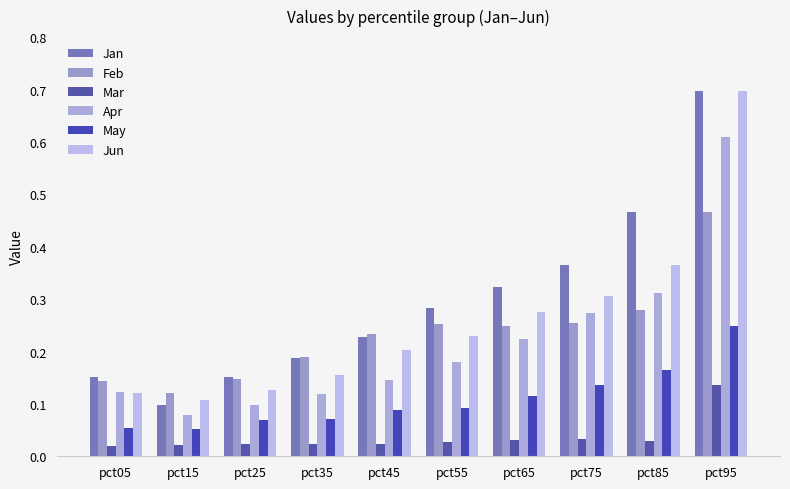

What is the value of the Feb bar at the 1st from the left?

0.1